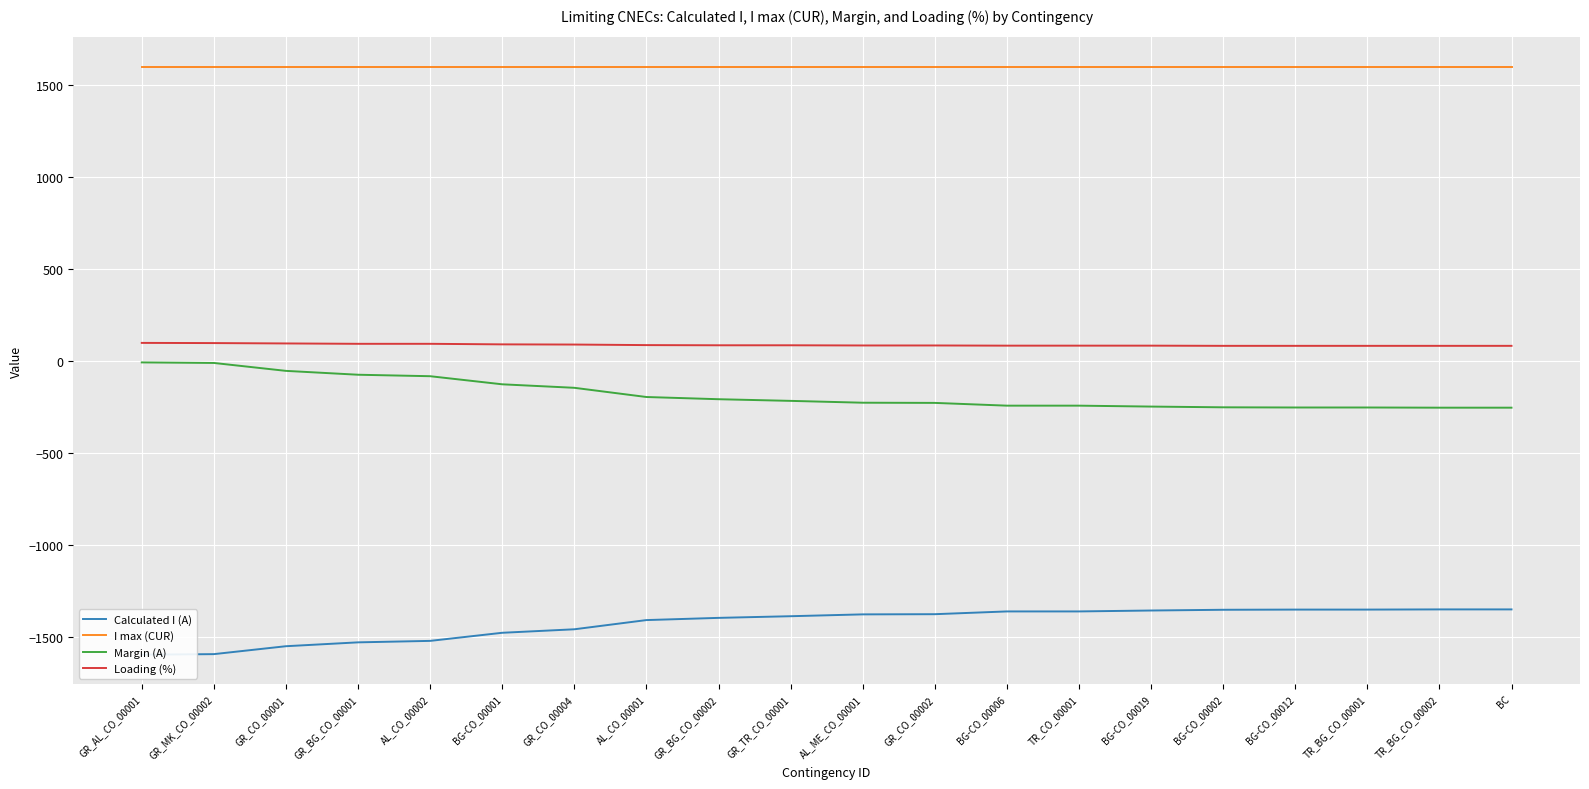

What is the average value of the Calculated I (A) series?

-1423